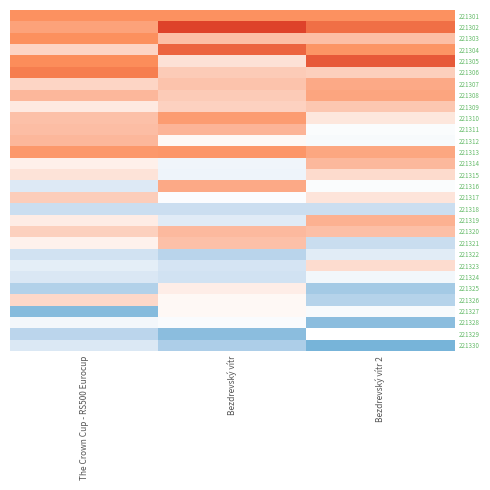

At how many categories does at least one series exceed 8?

3